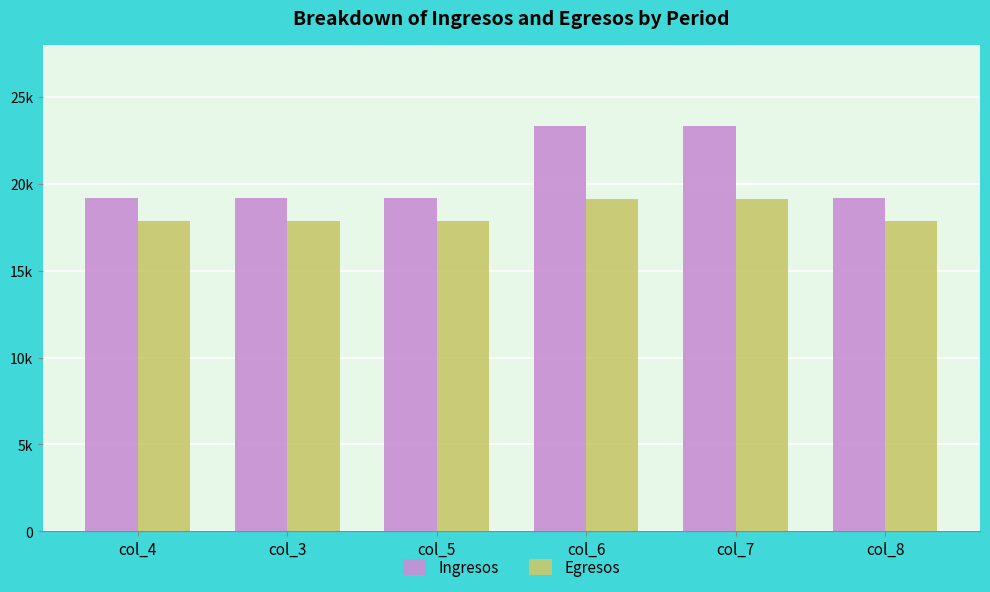

What is the label of the 5th bar from the right?

col_3